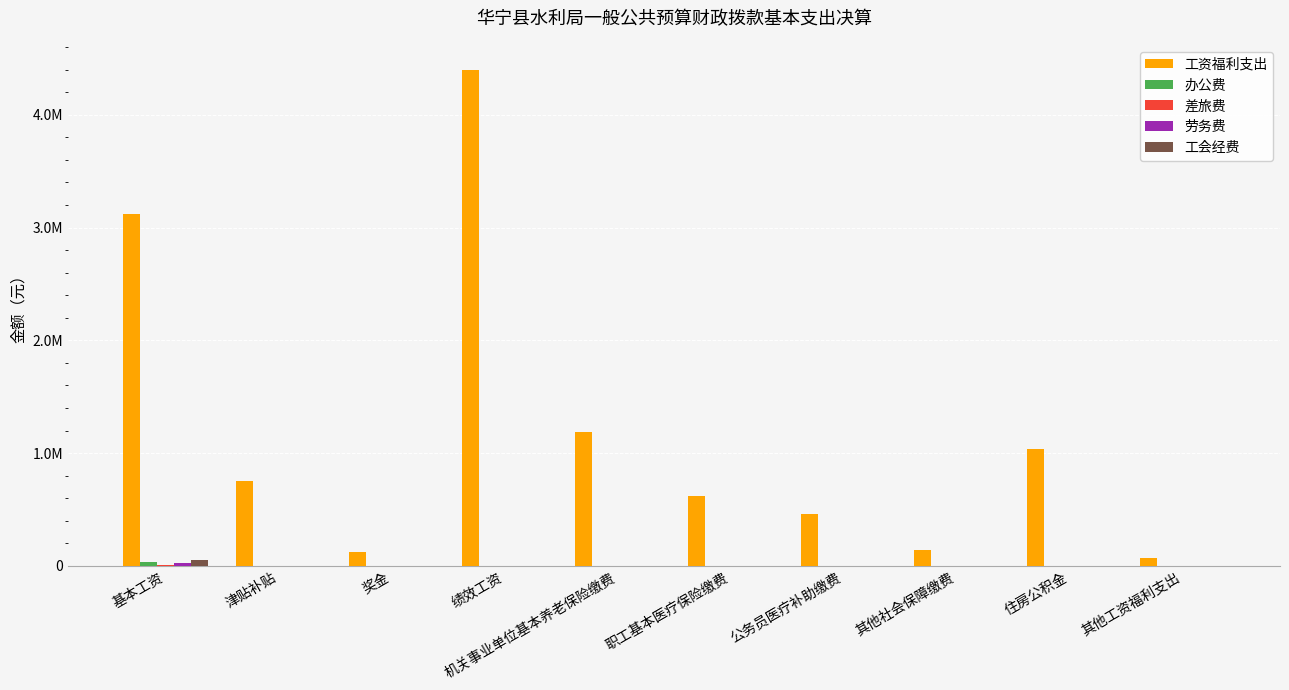

Reading left to right, transcribe all the data shown in this chart.

工资福利支出: 3123620.0	749758.0	127520.0	4400610.0	1191567.5	616785.4	456508.9	139564.4	1040741.0	68669.9
办公费: 34482.0	0.0	0.0	0.0	0.0	0.0	0.0	0.0	0.0	0.0
差旅费: 4303.0	0.0	0.0	0.0	0.0	0.0	0.0	0.0	0.0	0.0
劳务费: 25000.0	0.0	0.0	0.0	0.0	0.0	0.0	0.0	0.0	0.0
工会经费: 51320.0	0.0	0.0	0.0	0.0	0.0	0.0	0.0	0.0	0.0